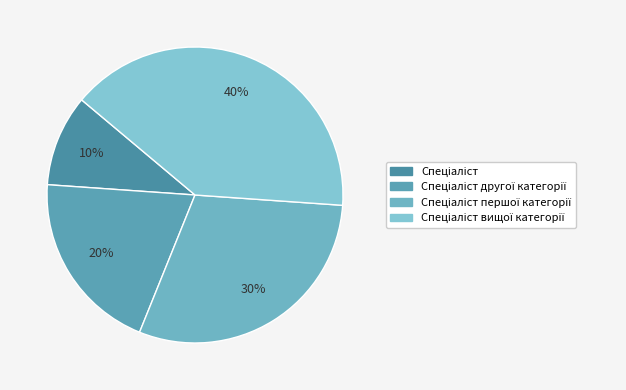

Count the number of slices in the pie.

4